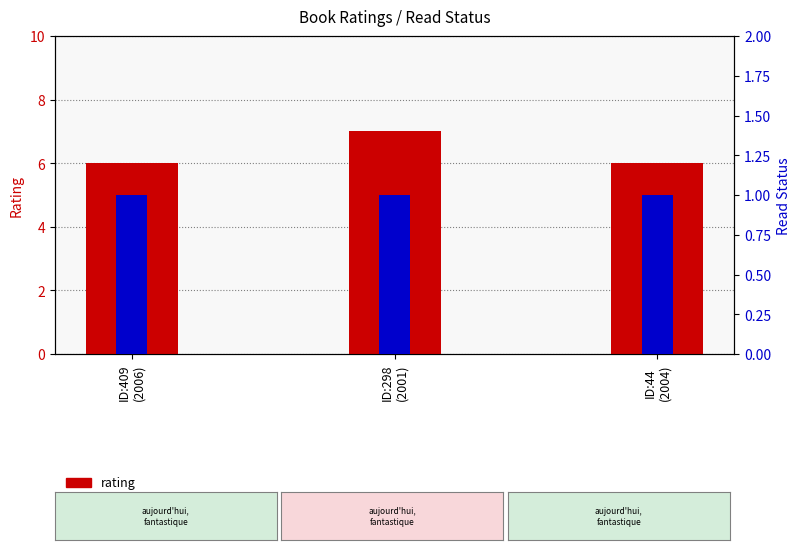

What is the sum of all read values?

3